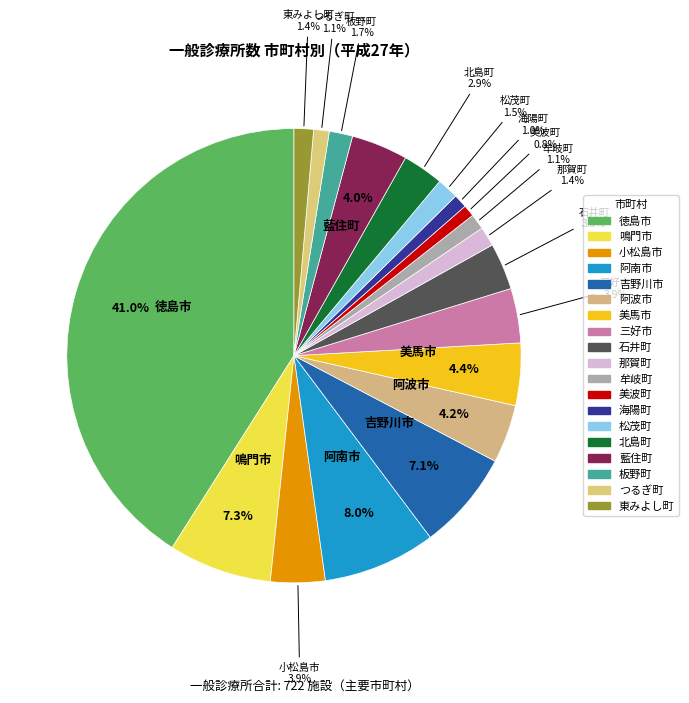

Which has a higher value, 阿南市 or 吉野川市?

阿南市